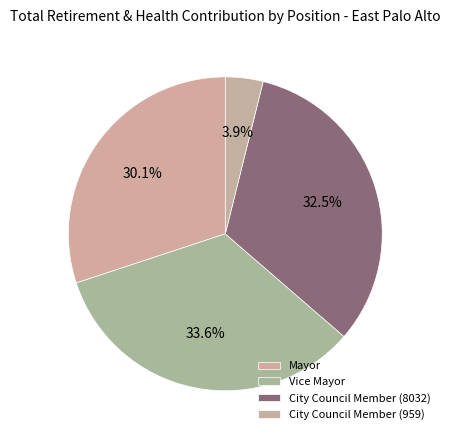

How many slices are in this pie chart?

4